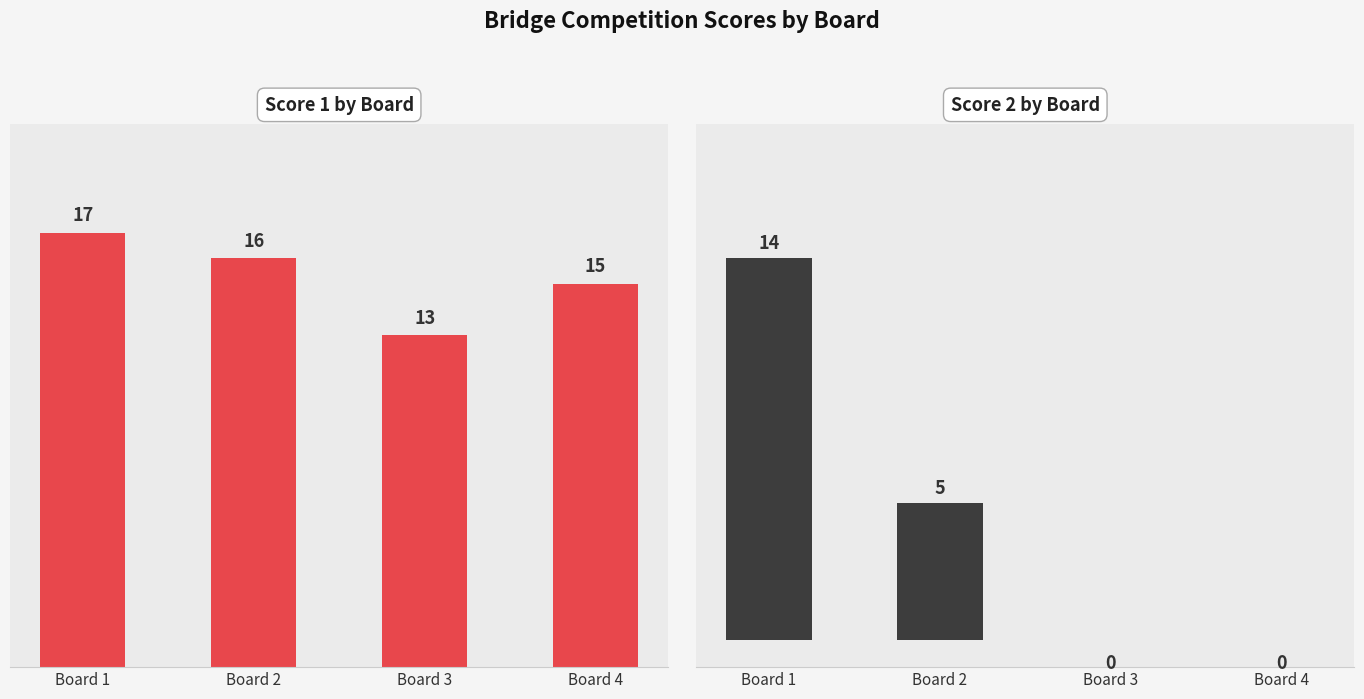

Where is Score 1 nearest to the value 15?

Board 4